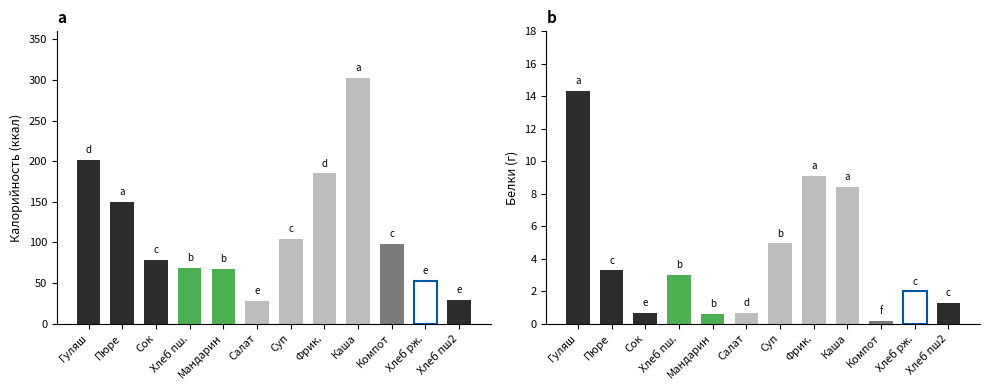

Which category has the lowest value in the Белки series?

Компот из яблок